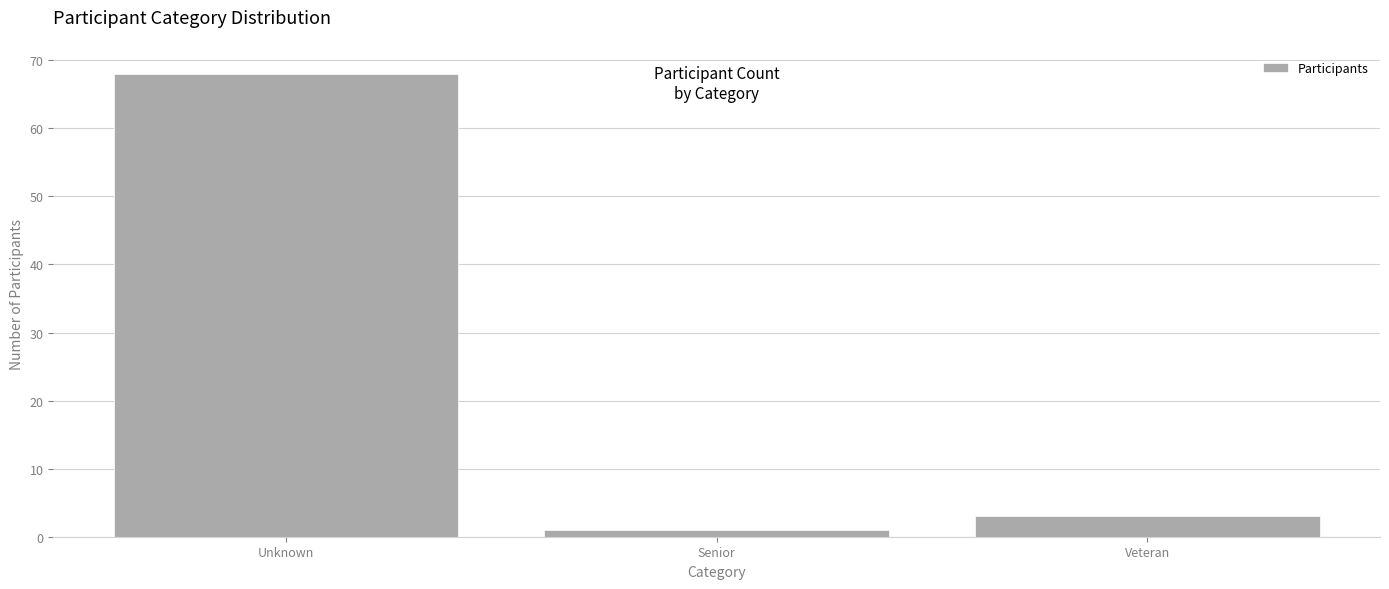

Reading left to right, list all the values displayed in this chart.

Unknown=68	Senior=1	Veteran=3